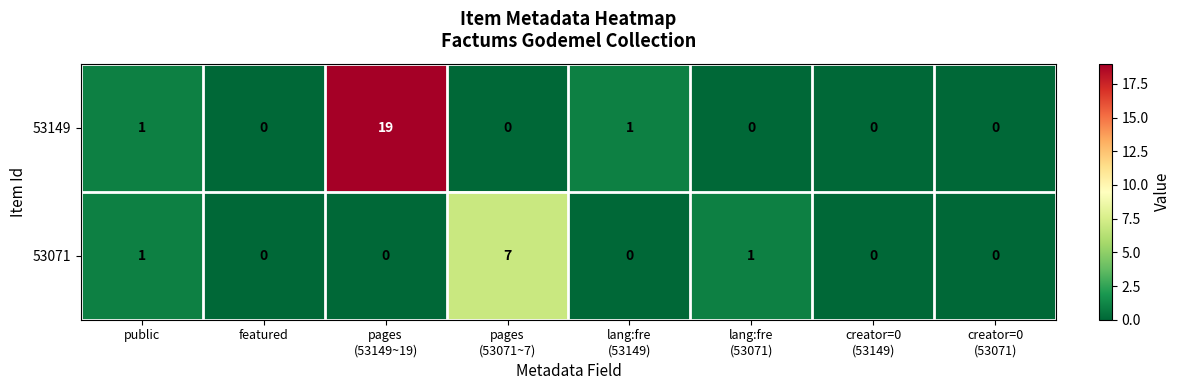

What is the difference between the maximum and minimum values in the 53149 series?

19